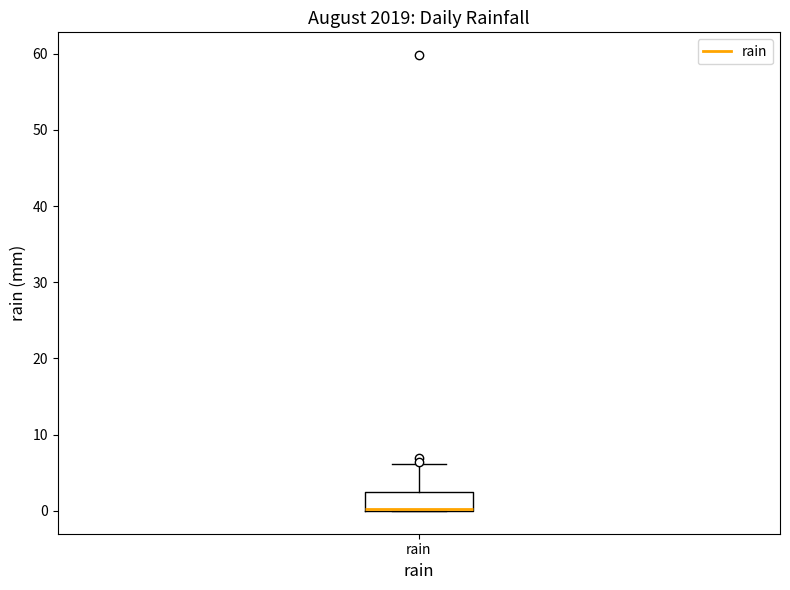

Where is the lower edge of the box for rain on the y-axis? The values are not printed on the chart, so give them approximately, as read against the axis.

0